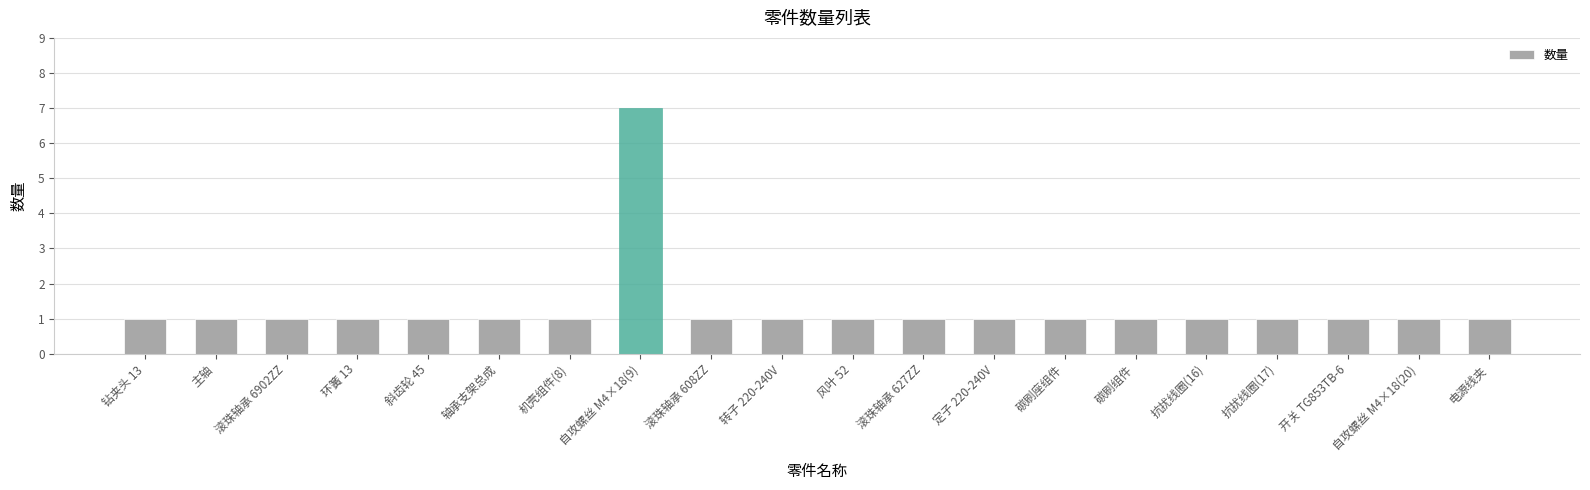

What is the value of the 19th bar from the left?

1